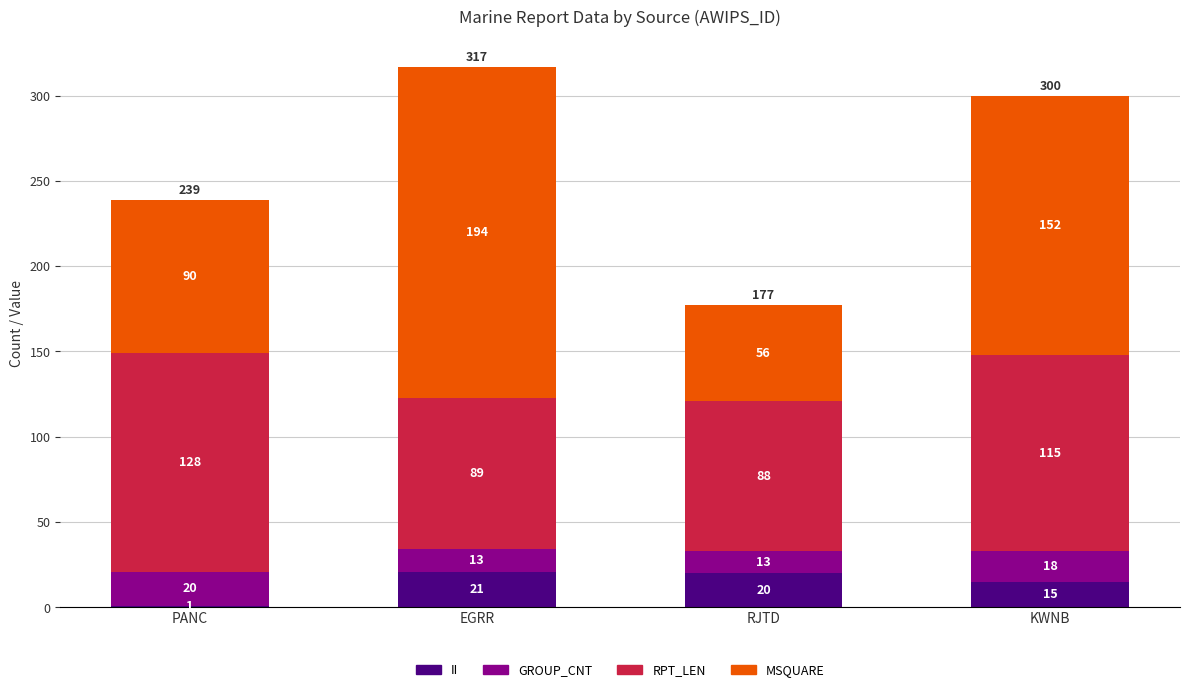

Count the number of data series in this chart.

4